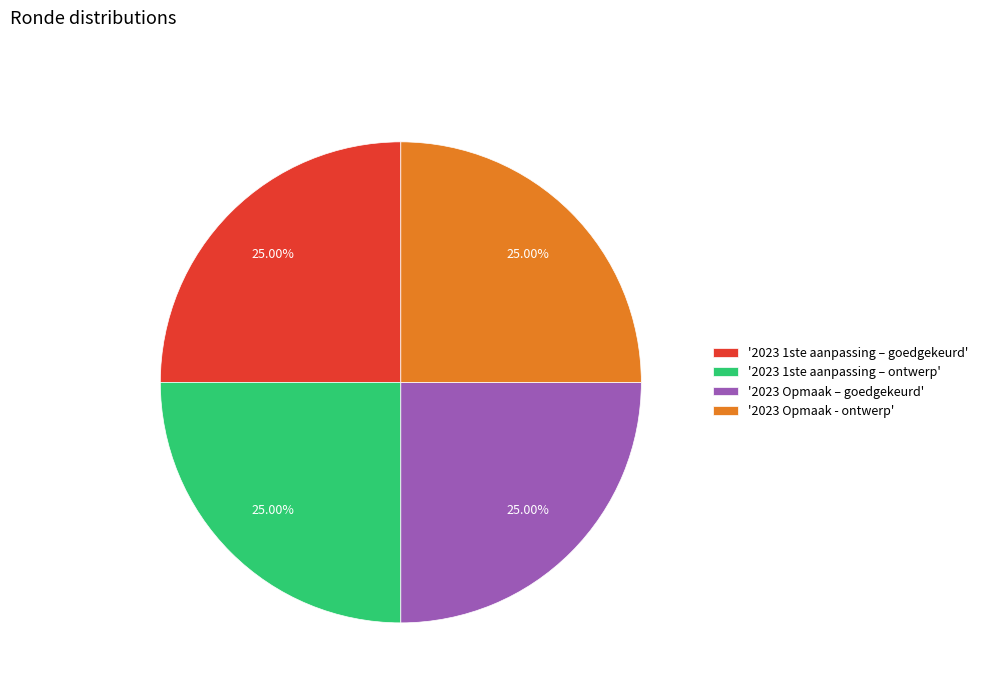

What is the ratio of the value at '2023 1ste aanpassing – ontwerp' to the value at '2023 Opmaak - ontwerp'?

1.0